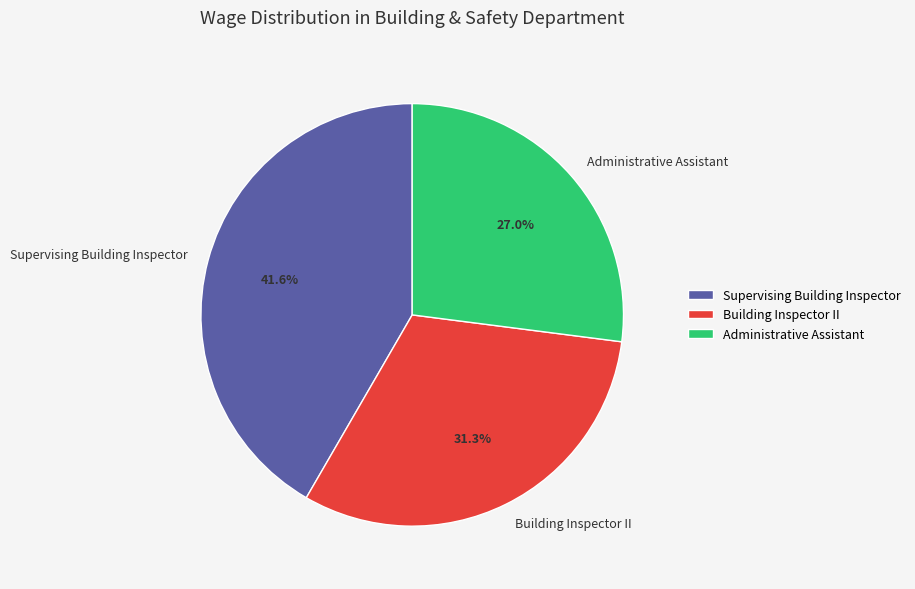

Rank the categories by value from lowest to highest.

Administrative Assistant, Building Inspector II, Supervising Building Inspector